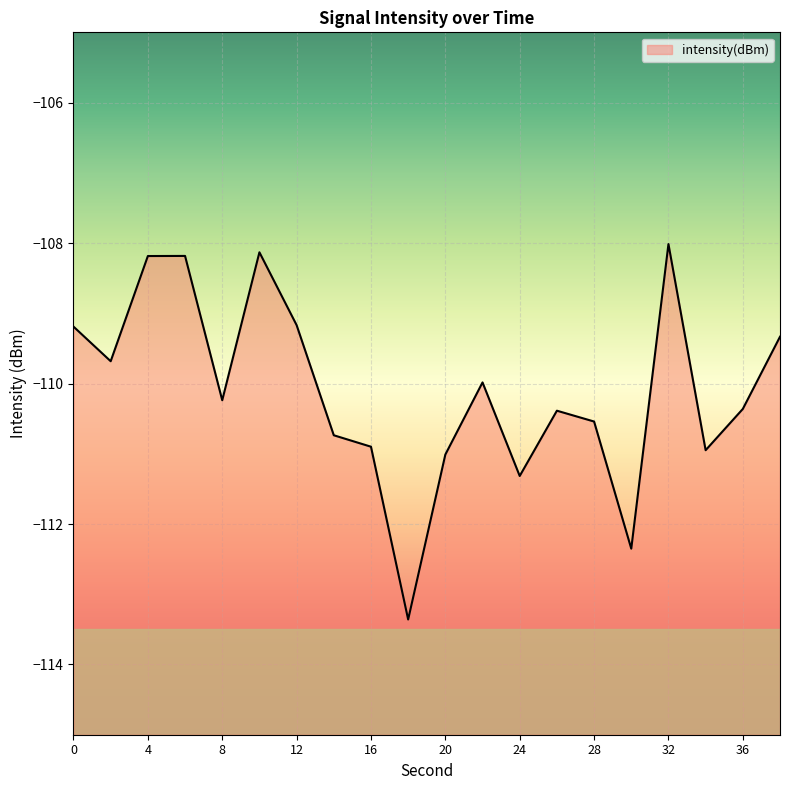

Reading left to right, list all the values displayed in this chart.

0=-109.2	2=-109.7	4=-108.2	6=-108.2	8=-110.2	10=-108.1	12=-109.2	14=-110.7	16=-110.9	18=-113.4	20=-111.0	22=-110.0	24=-111.3	26=-110.4	28=-110.5	30=-112.4	32=-108.0	34=-110.9	36=-110.4	38=-109.3